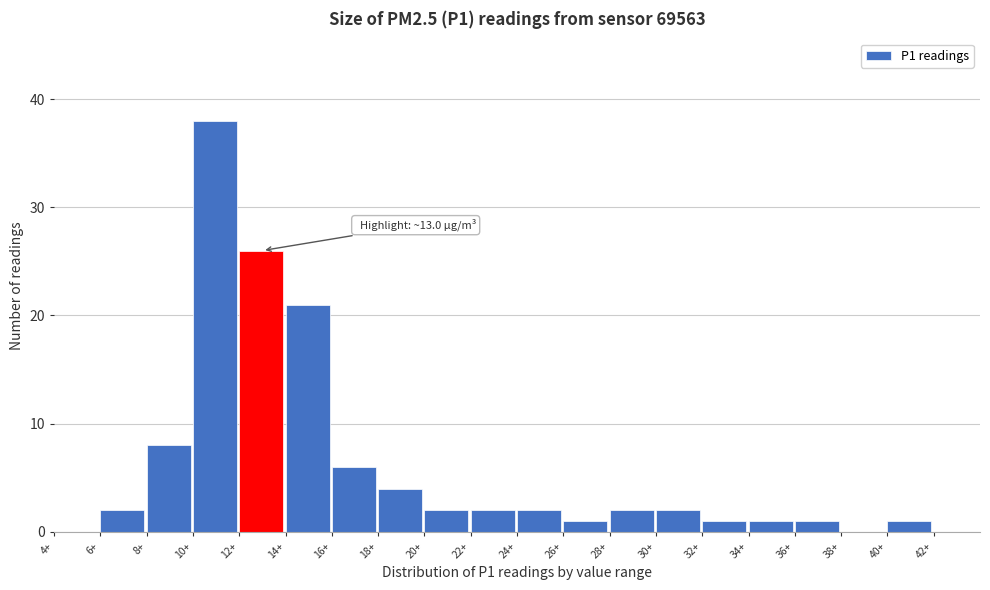

Which range on the x-axis has the tallest bar?

10 to 12